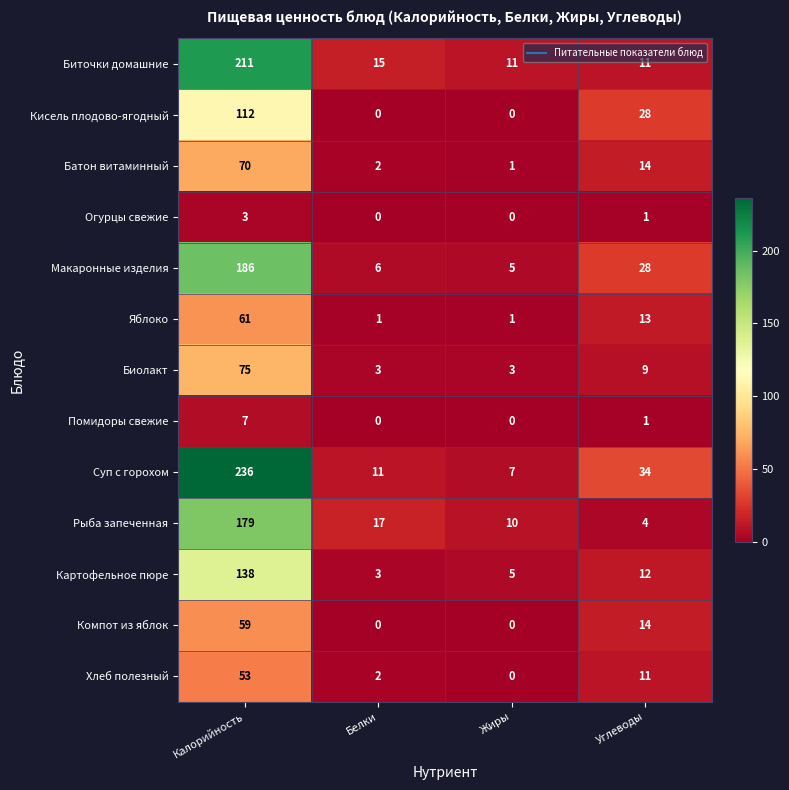

The Хлеб полезный series shows 53 at Калорийность. True or false?

True